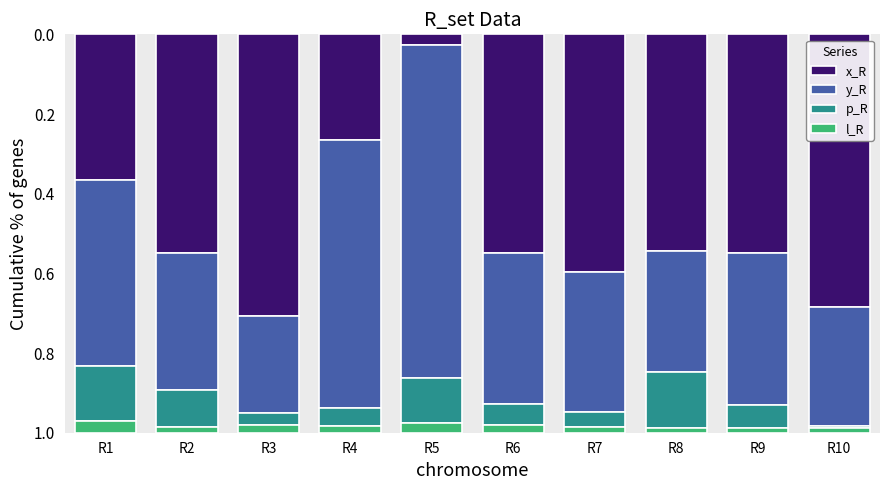

Which category has the highest value in the x_R series?

R3